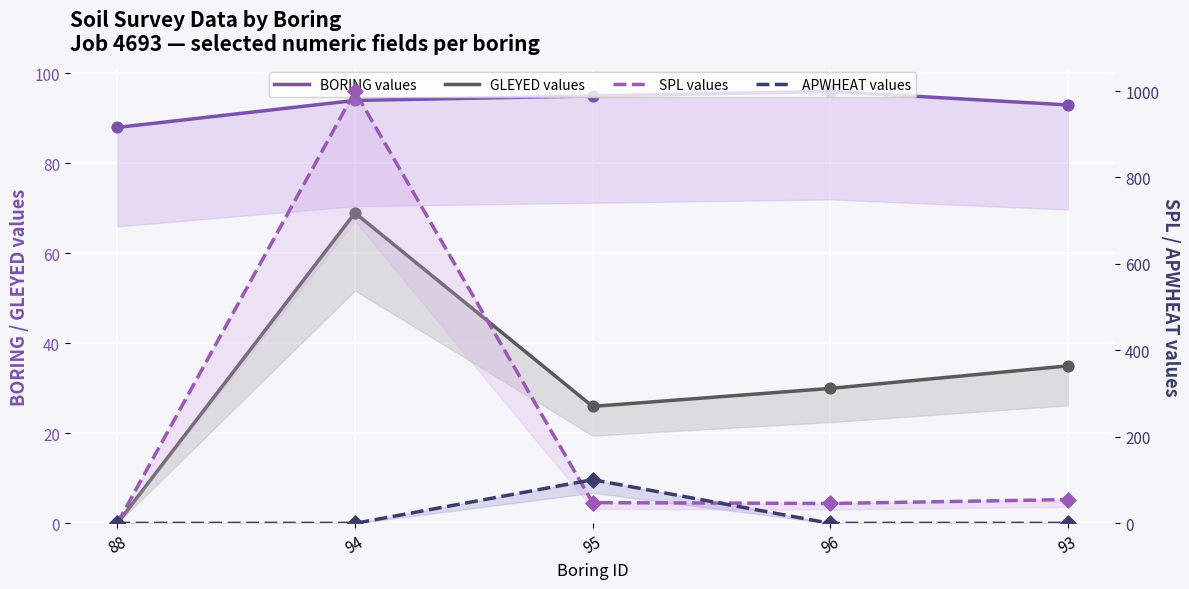

Which series reaches the maximum Y coordinate?

SPL values